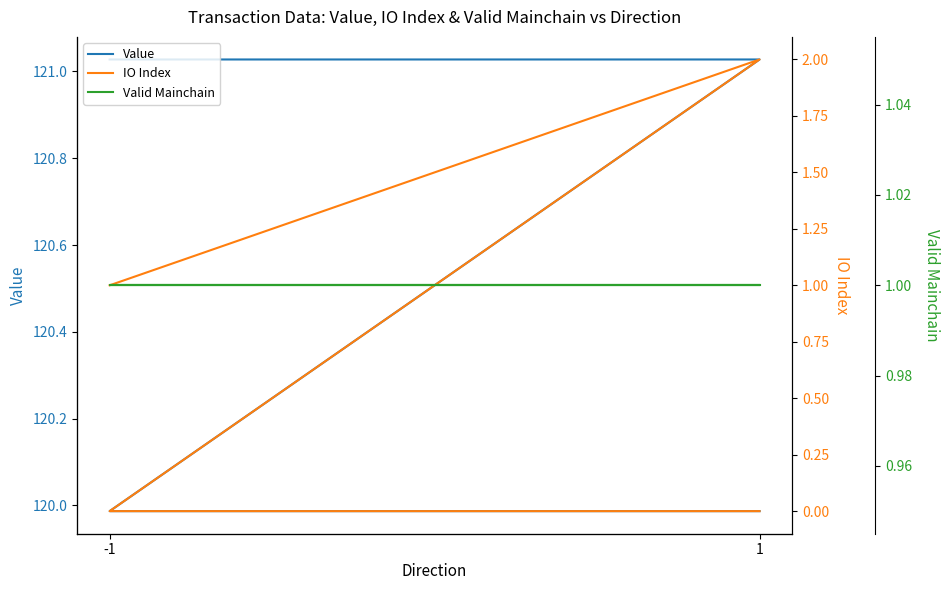

At which category is the sum across all series the highest?

1